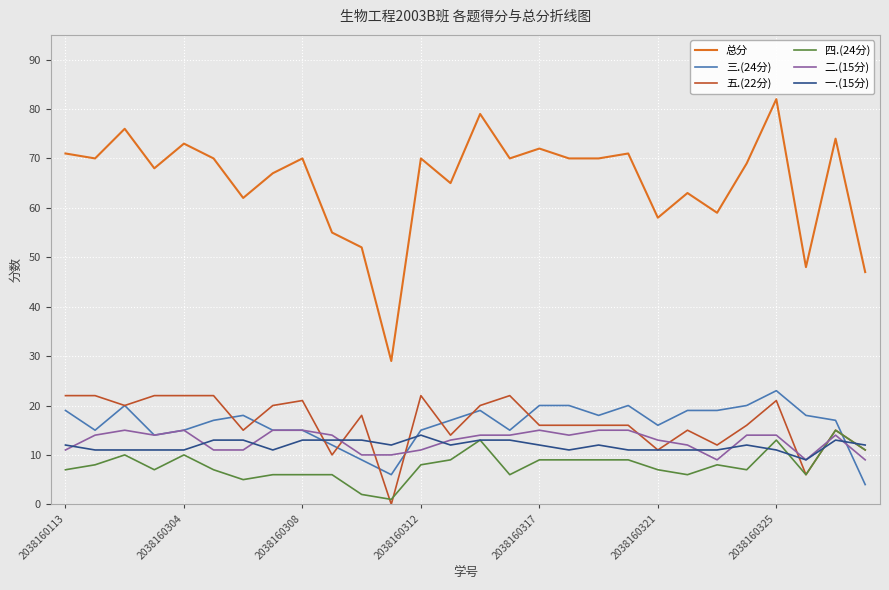

What is the minimum value for 三.(24分)?

4